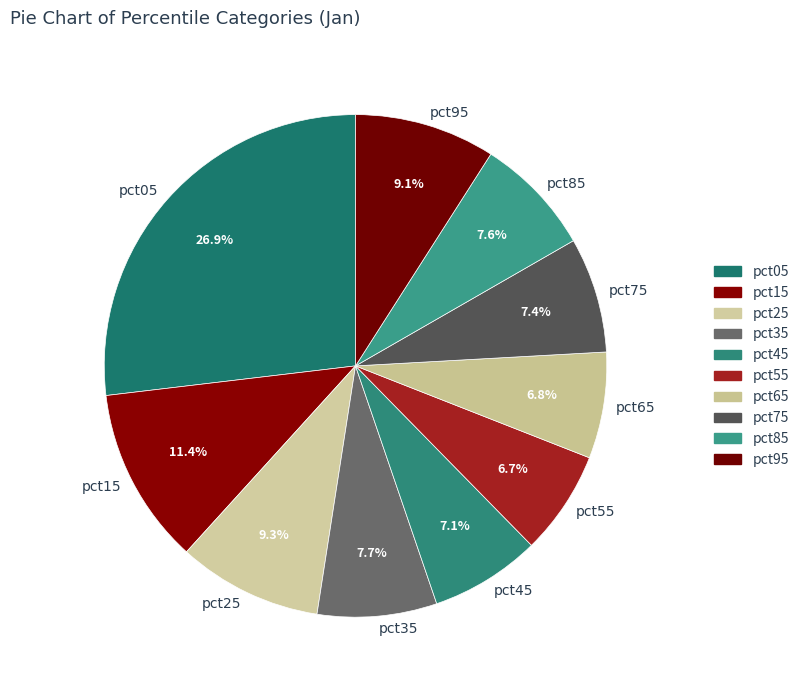

The pct35 slice represents 22% of the pie. True or false?

False